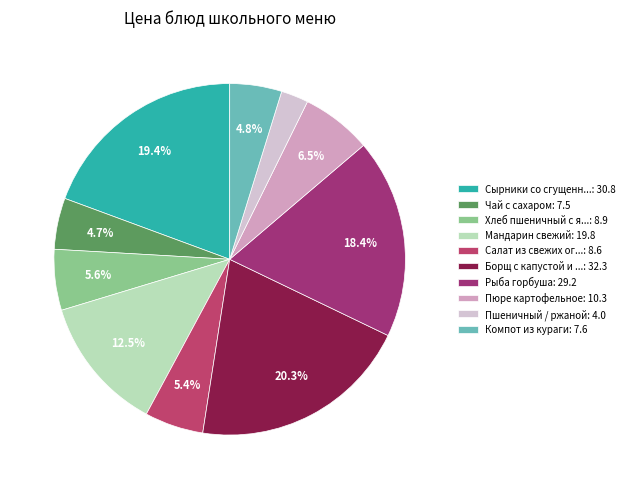

How many slices are in this pie chart?

10